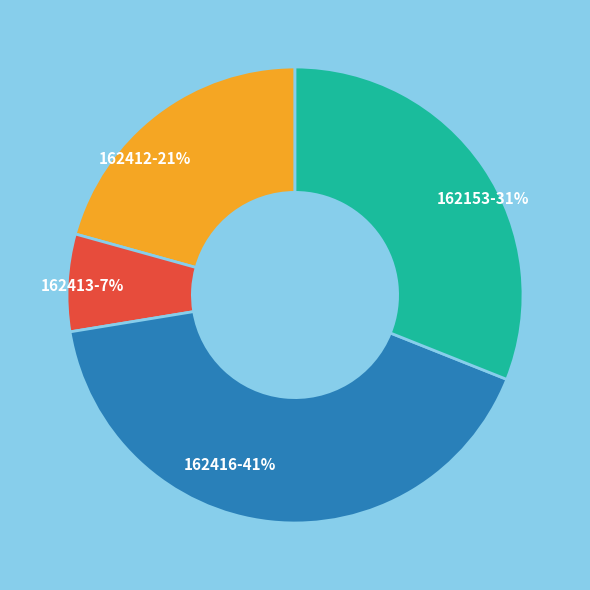

To the nearest percent, what is the combined percentage of 162153 and 162413?

38%